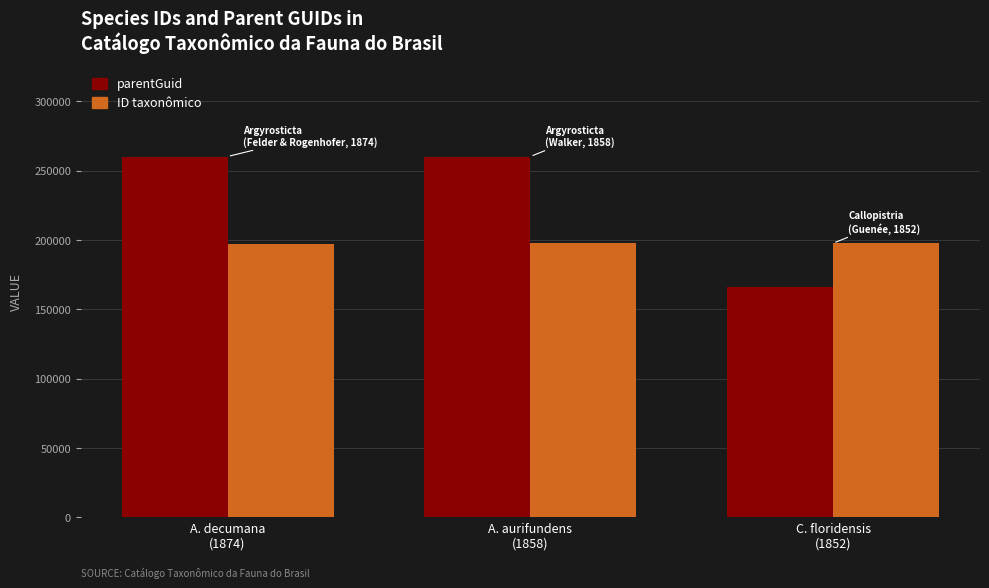

What is the total value across all series at A. decumana
(1874)?

457825